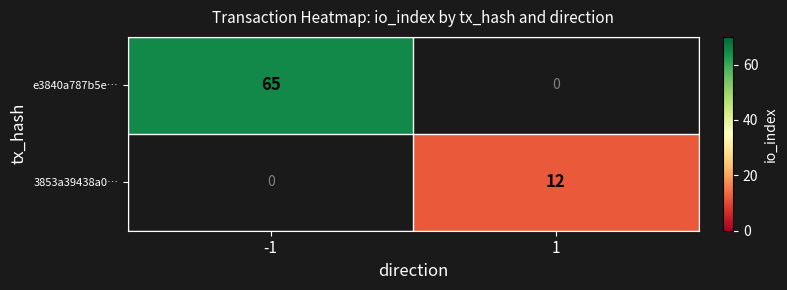

How many data points does each series have?

2